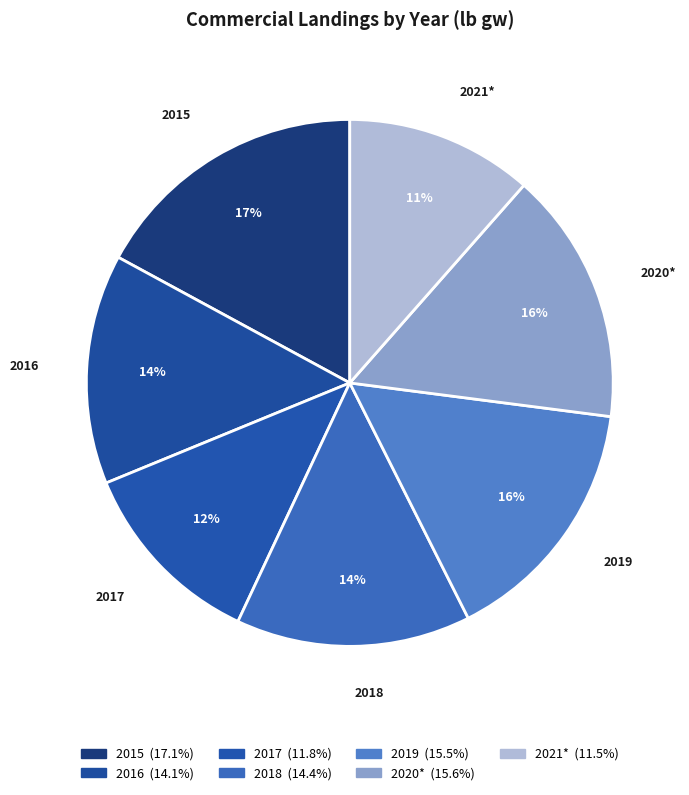

Which category has the biggest portion of the pie?

2015